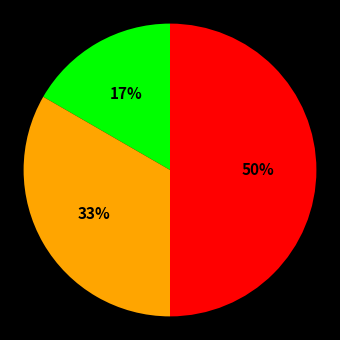

To the nearest percent, what is the difference between the largest and smallest slice percentages?

33%